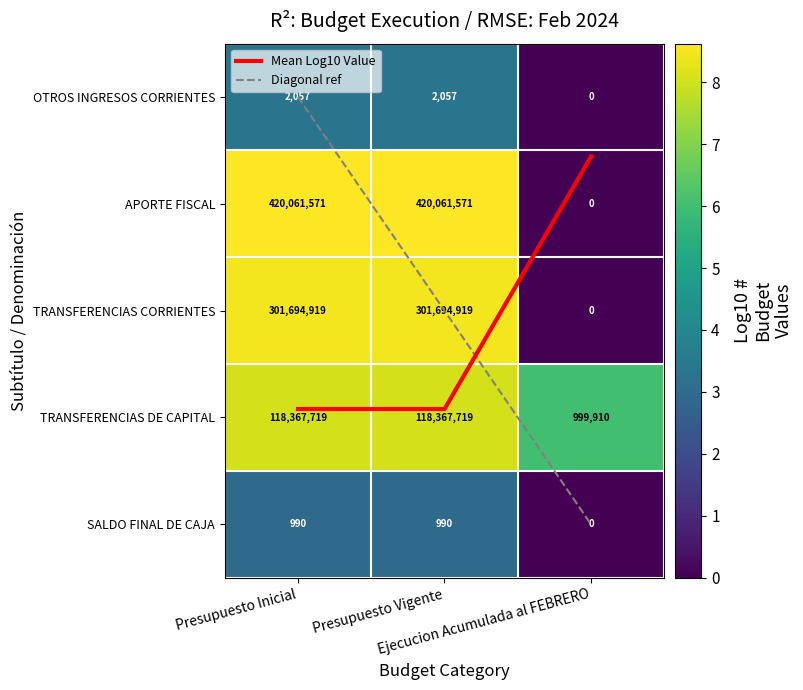

Which series changed the most between Presupuesto Inicial and Presupuesto Vigente?

OTROS INGRESOS CORRIENTES